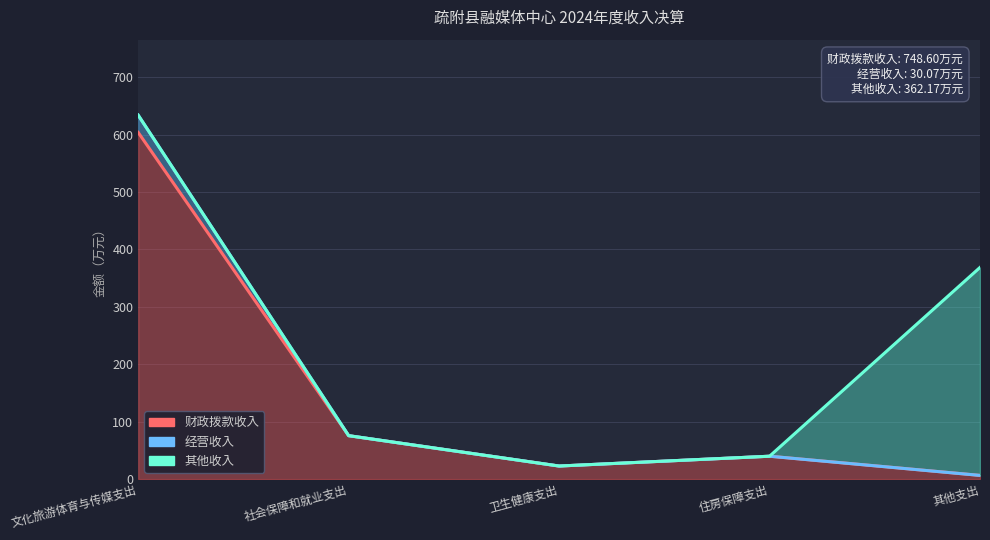

Count the number of categories in the chart.

5